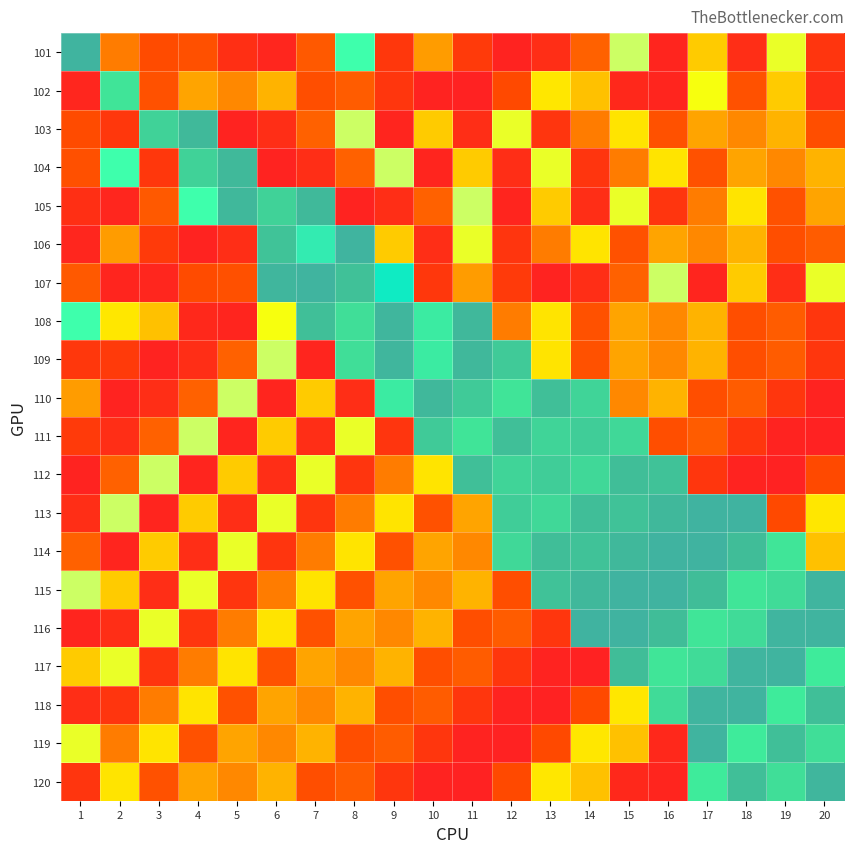

Between 8 and 18, which series saw the biggest shift?

106